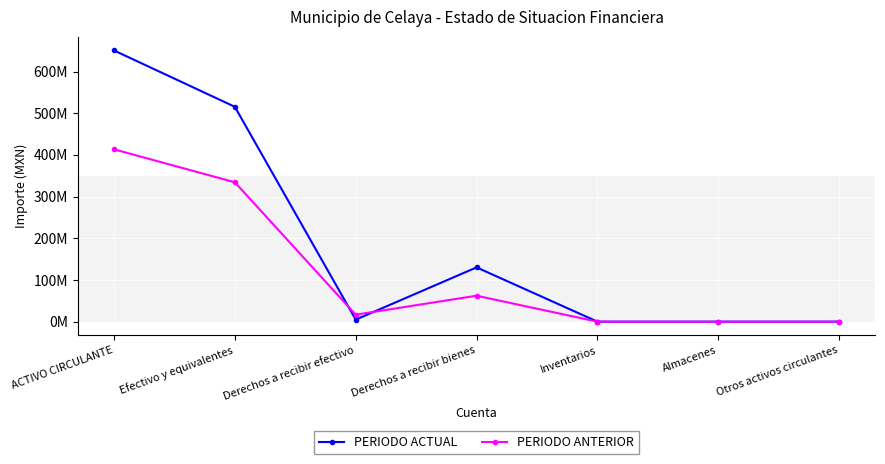

What is the value of the PERIODO ACTUAL point at the 1st from the left?

650656258.6